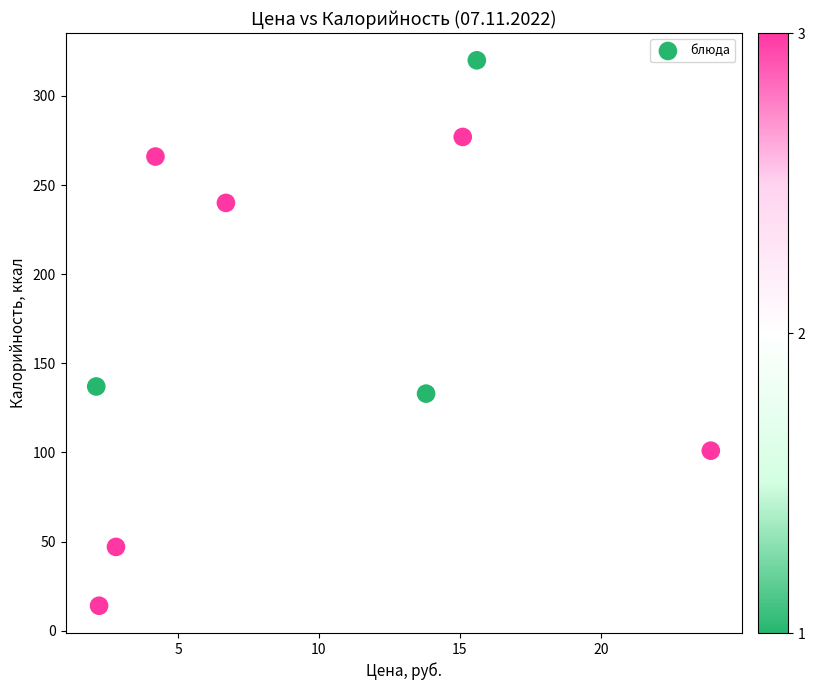

What Y value in the scatter plot is closest to 167?

137